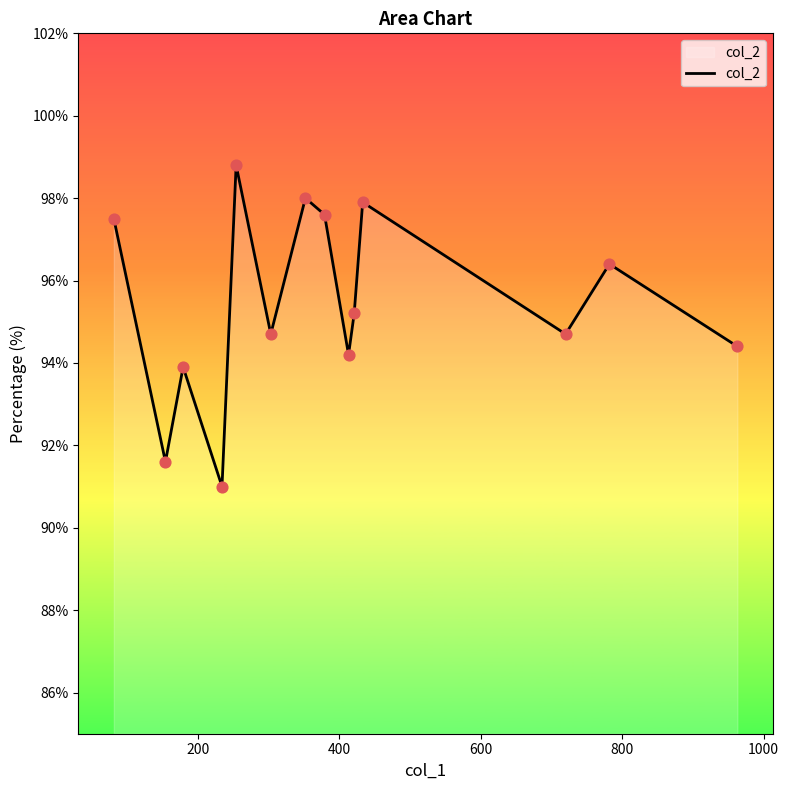

What is the smallest value displayed?

91.0